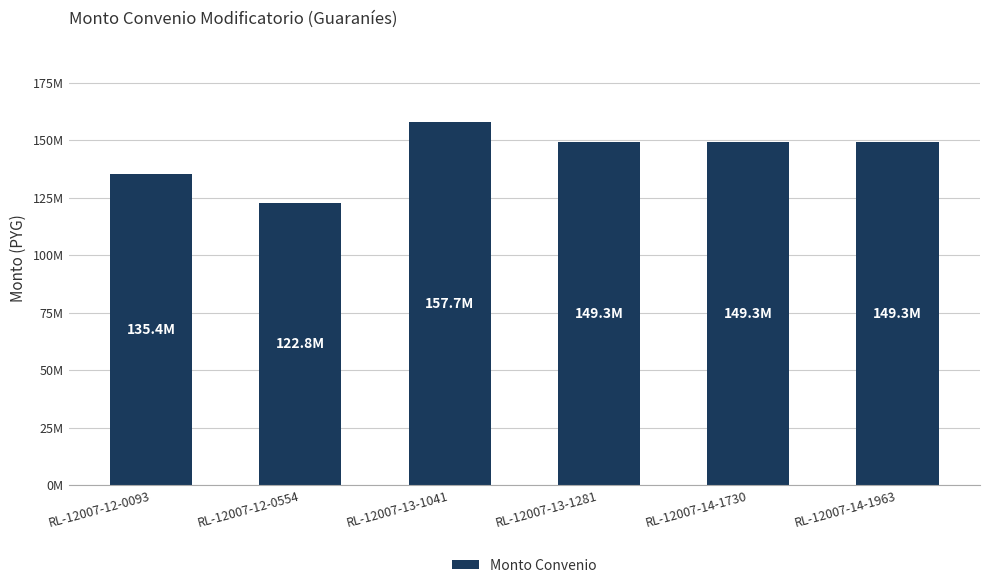

What is the label of the 3rd bar from the right?

RL-12007-13-1281